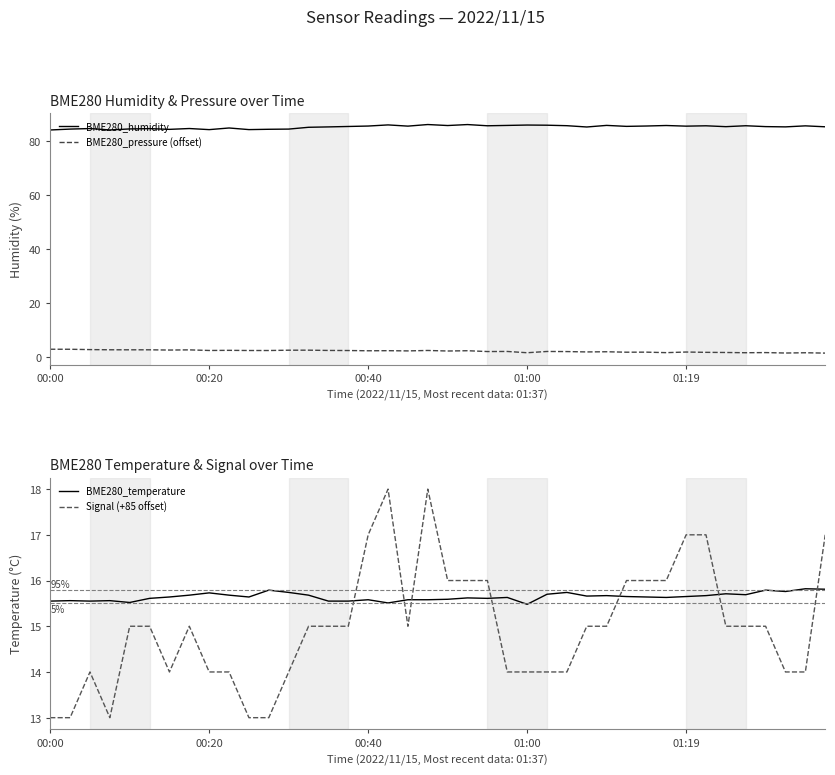

True or false: BME280_pressure (offset) and BME280_humidity cross at least once.

False